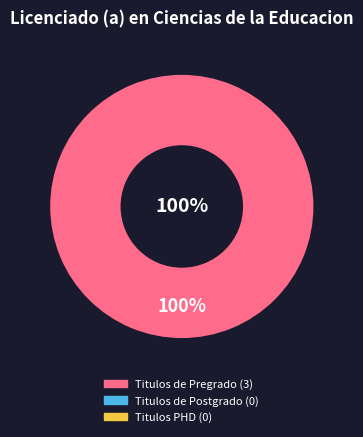

What is the smallest slice in the pie chart?

Titulos de Postgrado